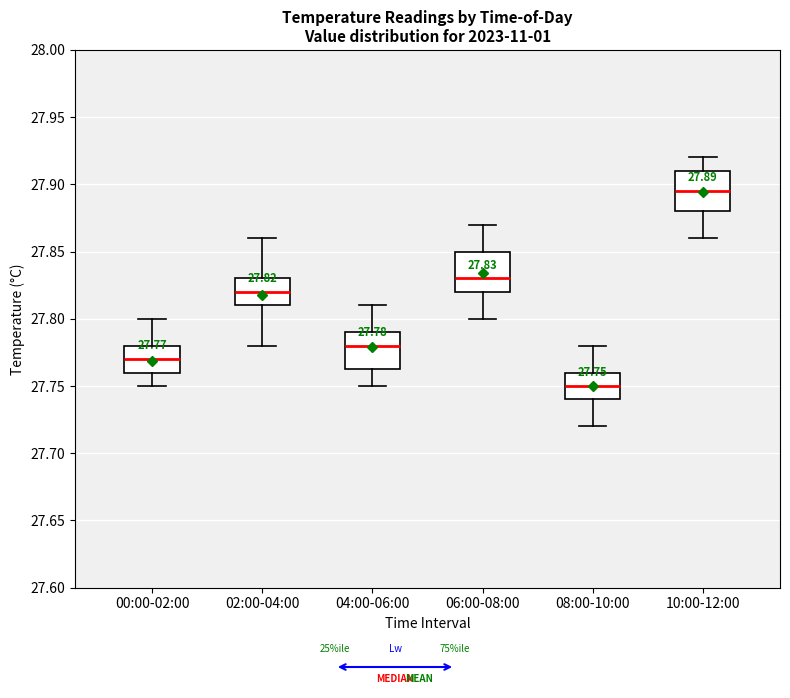

Which box has the highest median line?

10:00-12:00